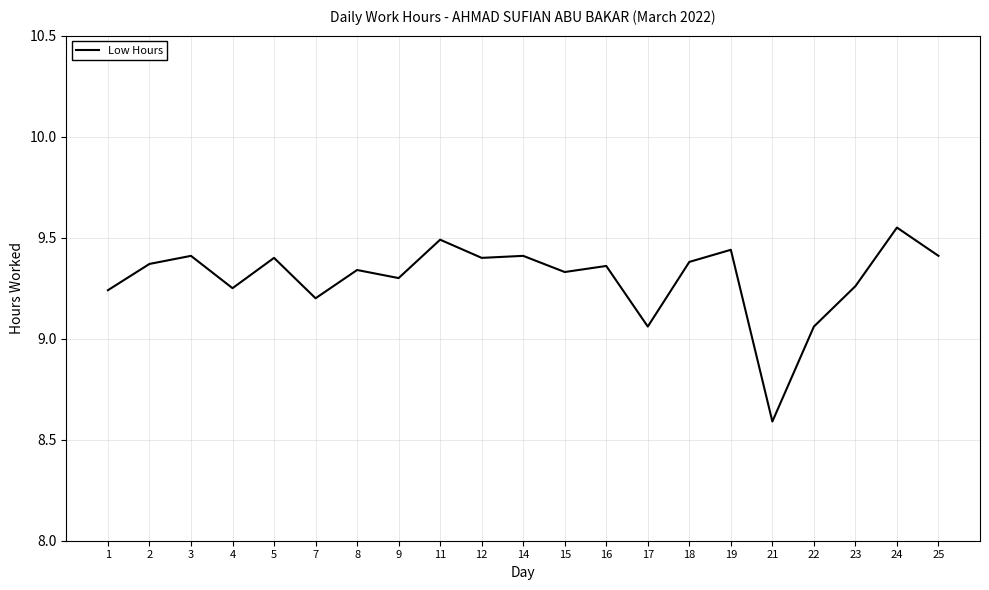

Where does the data first go above 9?

1